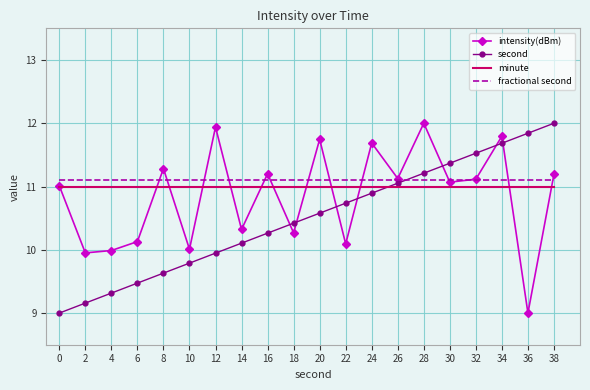

Which series changed the most between 24 and 38?

second